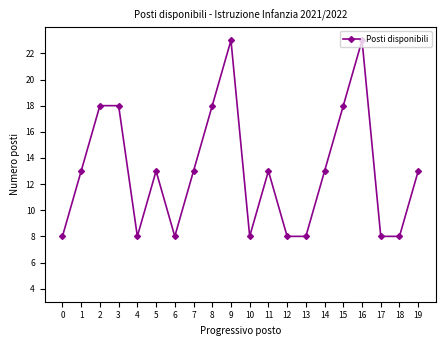

Reading right to left, transcribe all the data shown in this chart.

13	8	8	23	18	13	8	8	13	8	23	18	13	8	13	8	18	18	13	8